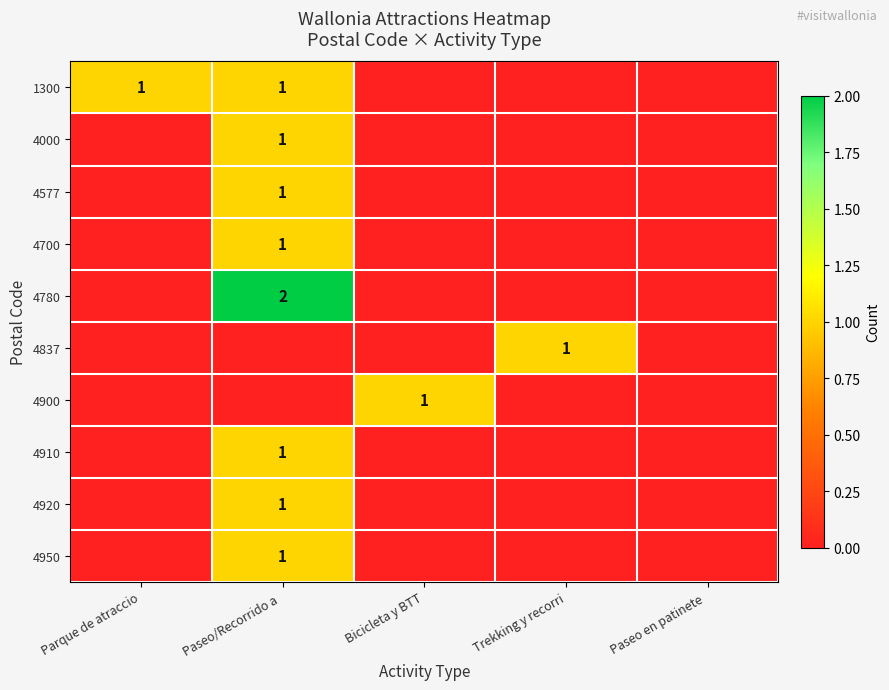

At which category is the sum across all series the highest?

Paseo/Recorrido a 